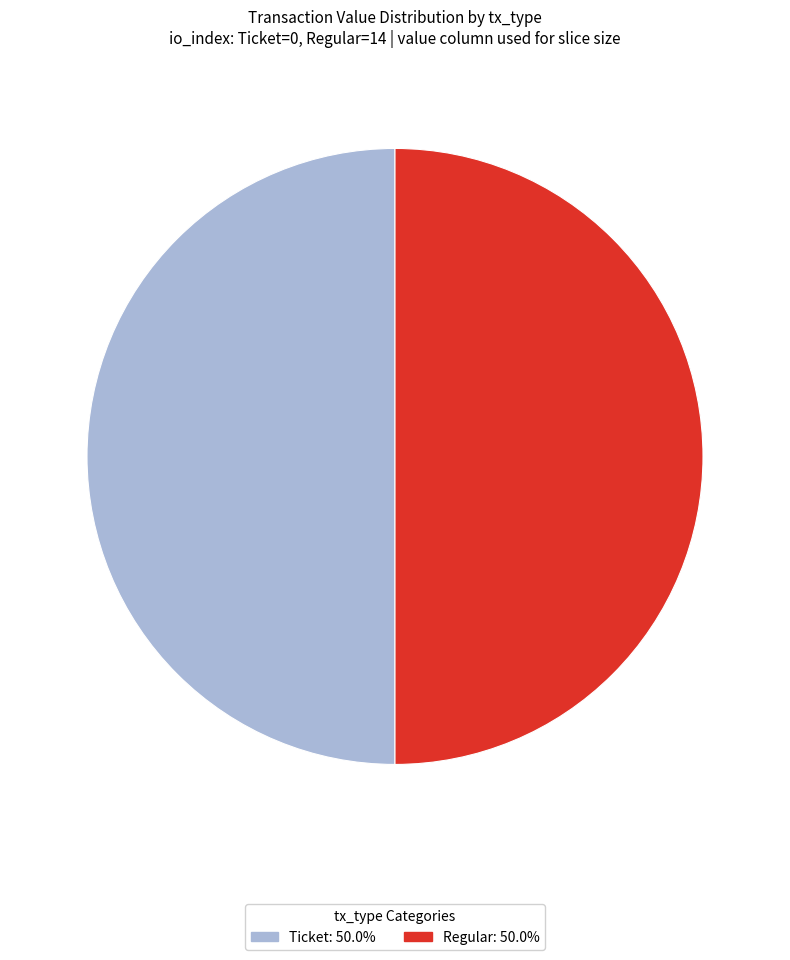

Count the number of slices in the pie.

2